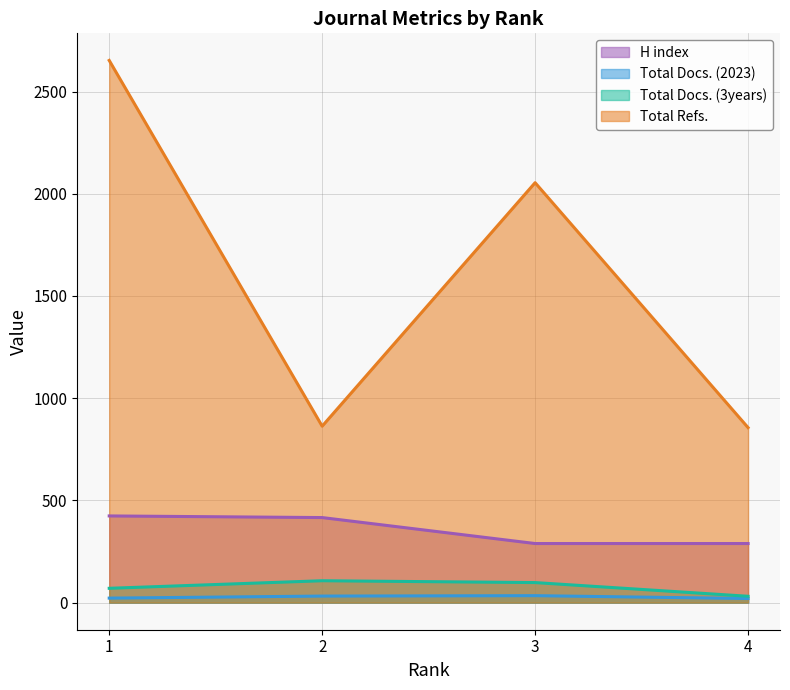

Count the number of data series in this chart.

4